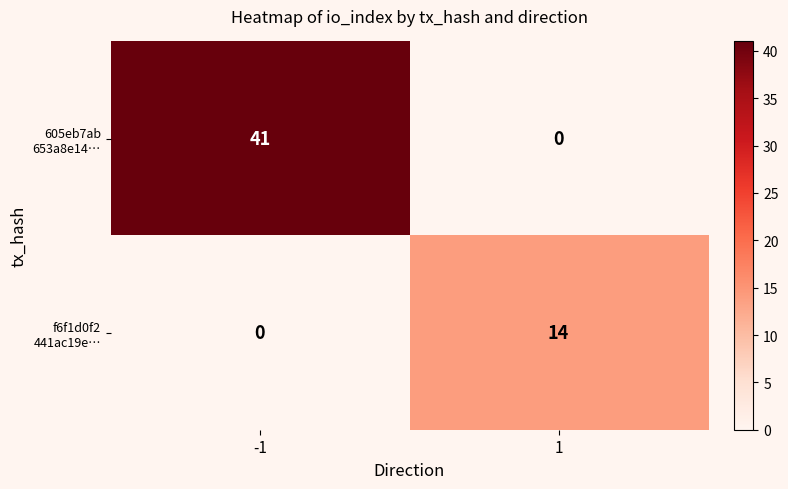

What is the difference between the highest and lowest values at 1?

14